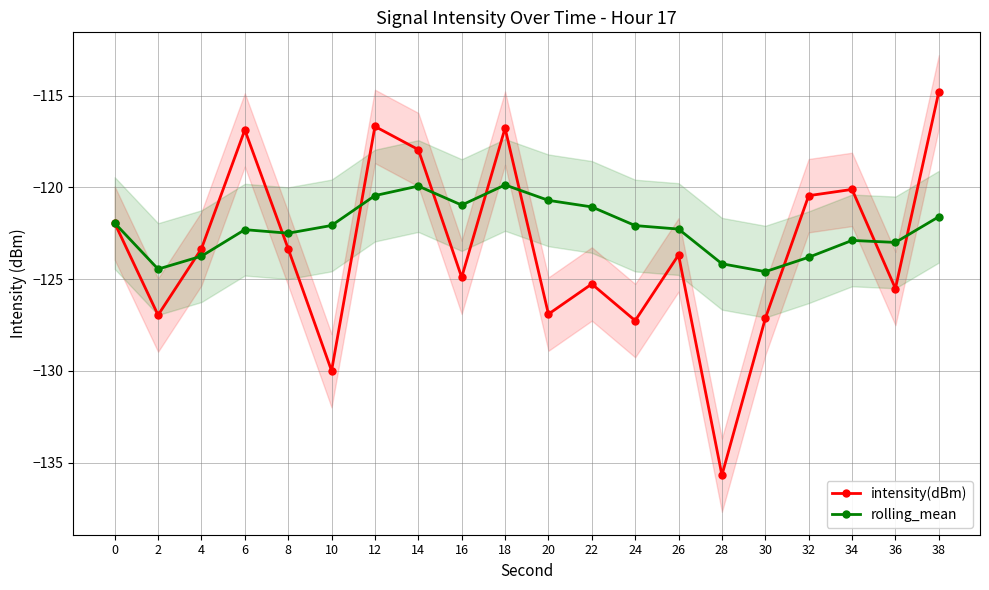

What is the average value of the intensity(dBm) series?

-123.3